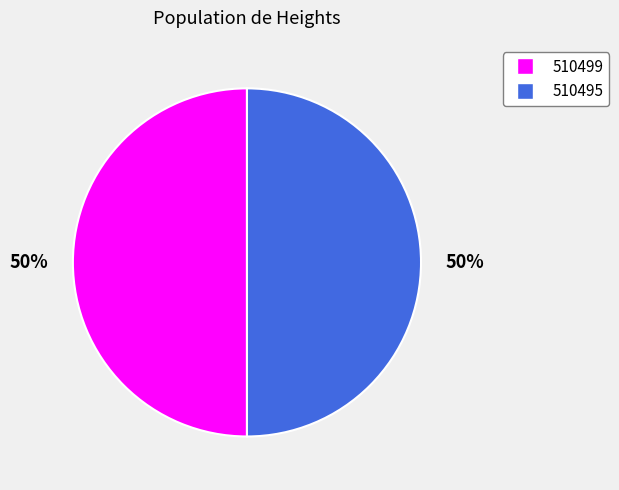

Combined, do 510495 and 510499 account for over 50%?

Yes